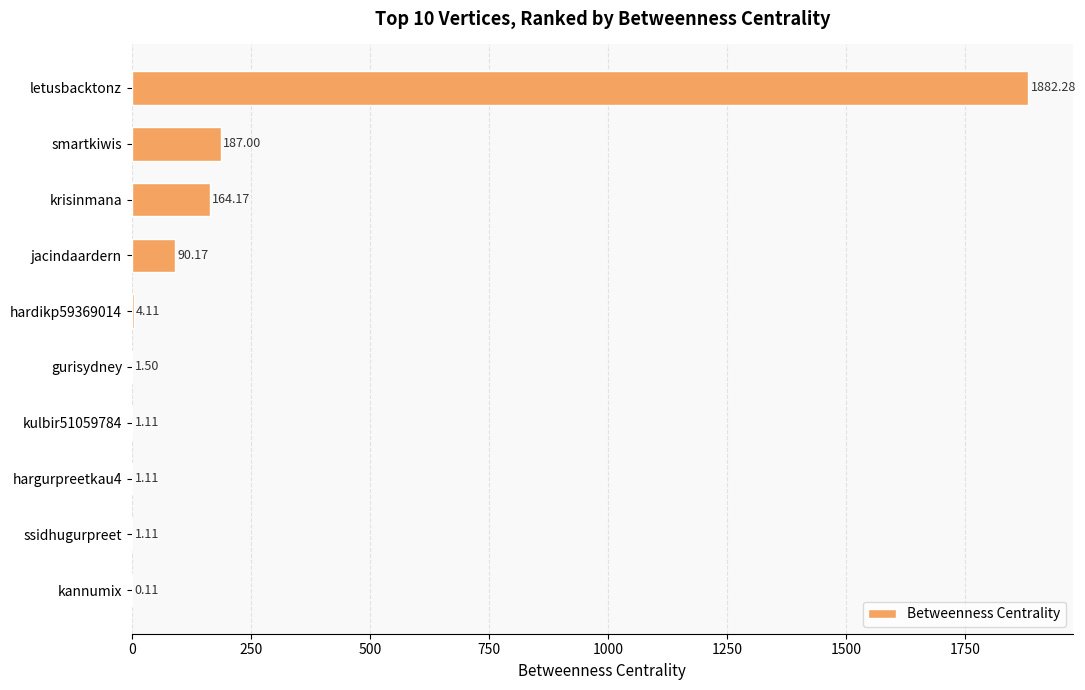

Which has a higher value, hargurpreetkau4 or krisinmana?

krisinmana